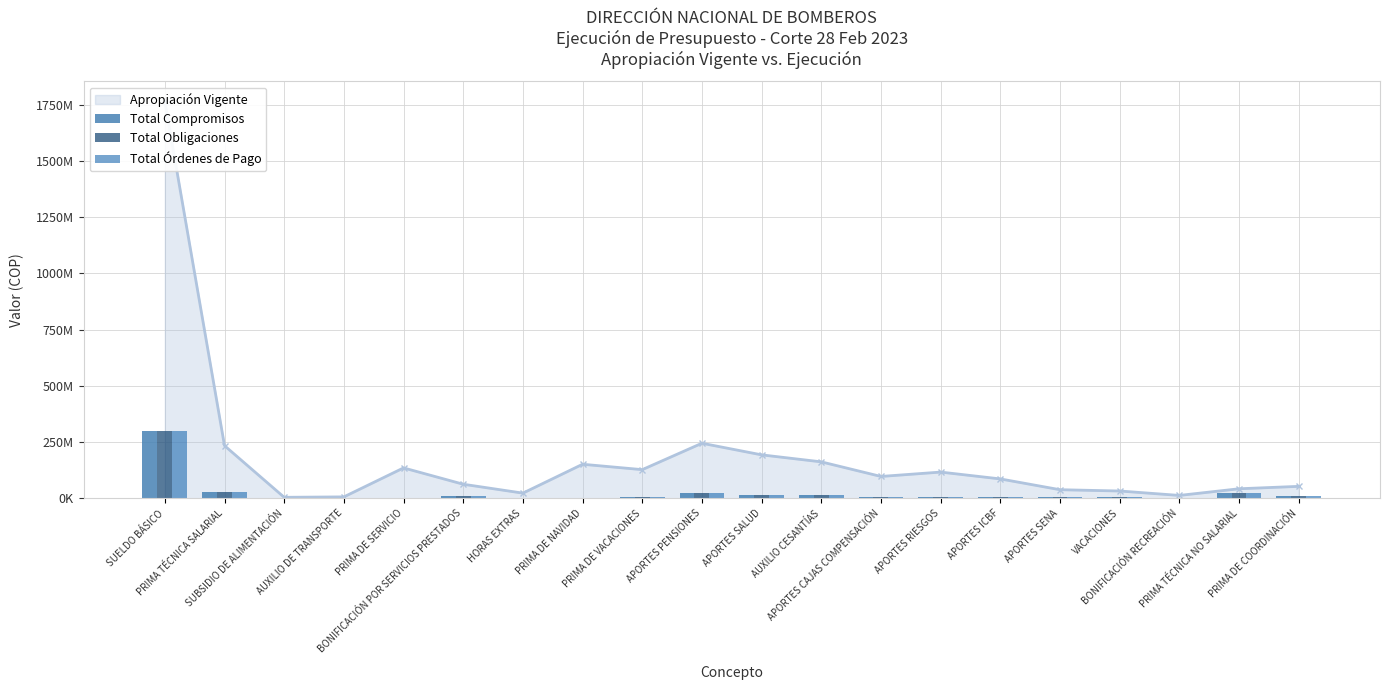

Count the number of categories in the chart.

20